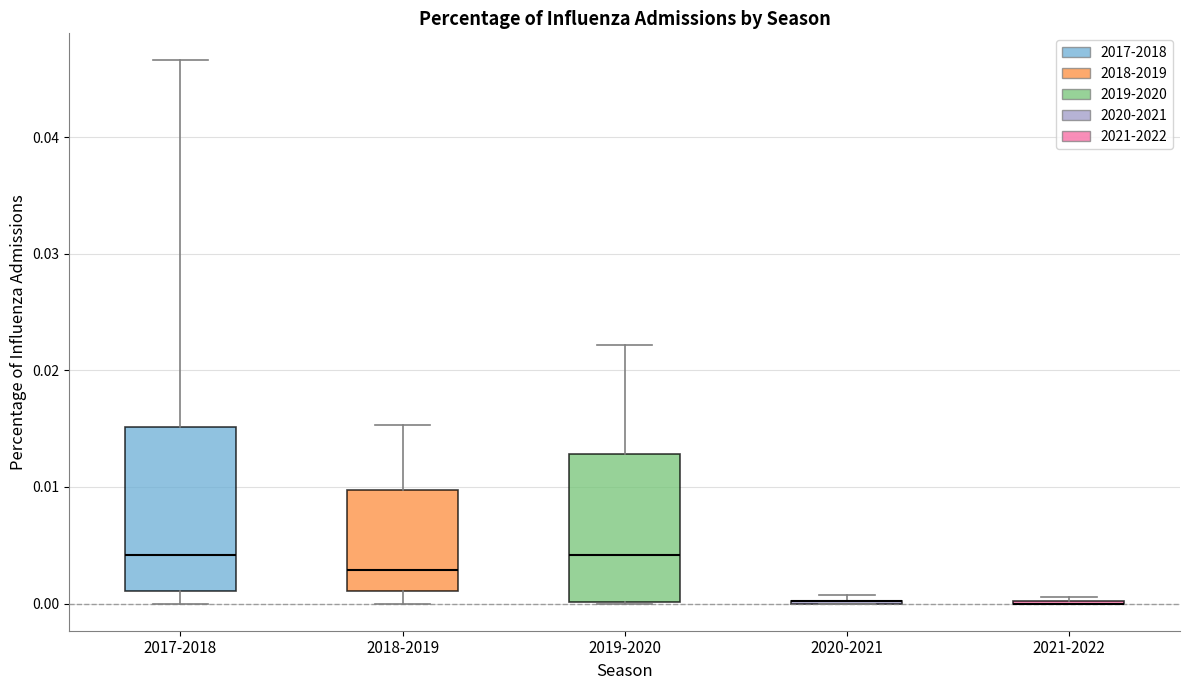

Reading left to right, read every box against the y-axis: the position of its median line, the range the box covers, and the ends of its whiskers. The values are not printed on the chart, so give them approximately, as read against the axis.

2017-2018: median 0.004, box 0.001 to 0.015, whiskers 0.000 to 0.047
2018-2019: median 0.003, box 0.001 to 0.010, whiskers 0.000 to 0.015
2019-2020: median 0.004, box 0.000 to 0.013, whiskers 0.000 to 0.022
2020-2021: box collapsed to a line at 0.000, whiskers 0.000 to 0.001
2021-2022: box collapsed to a line at 0.000, whiskers 0.000 to 0.001